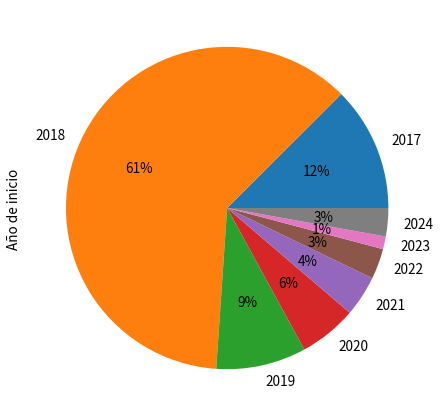

The 2018 slice represents 4% of the pie. True or false?

False